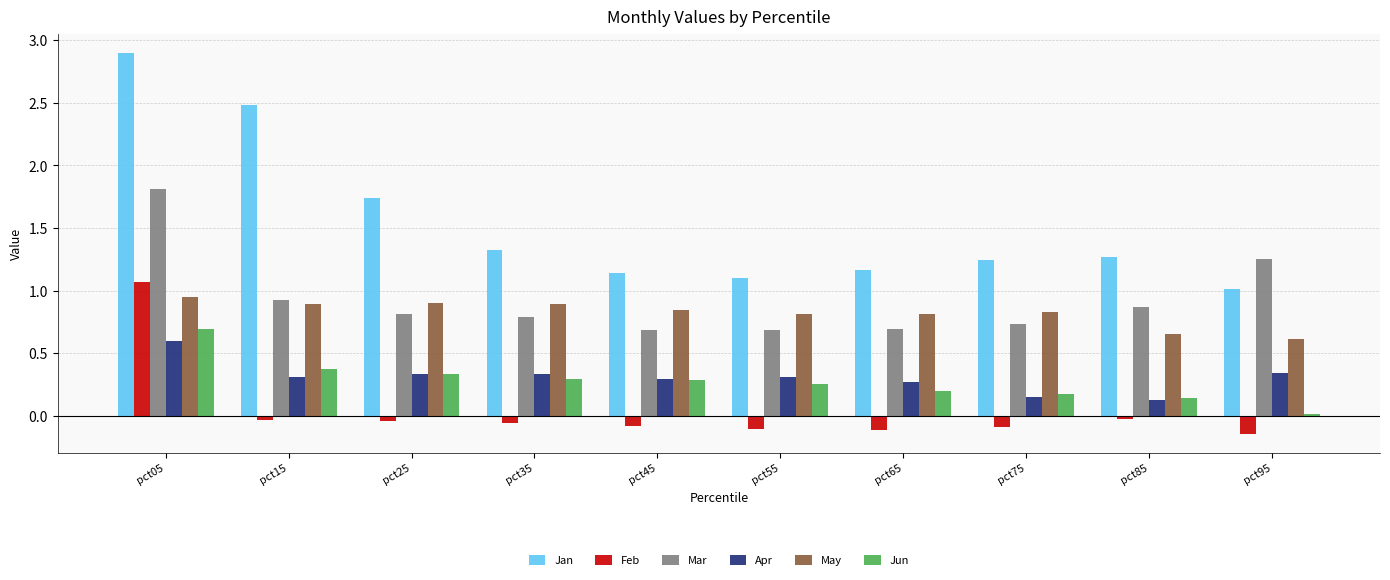

Which series has the largest range (max minus min)?

Jan